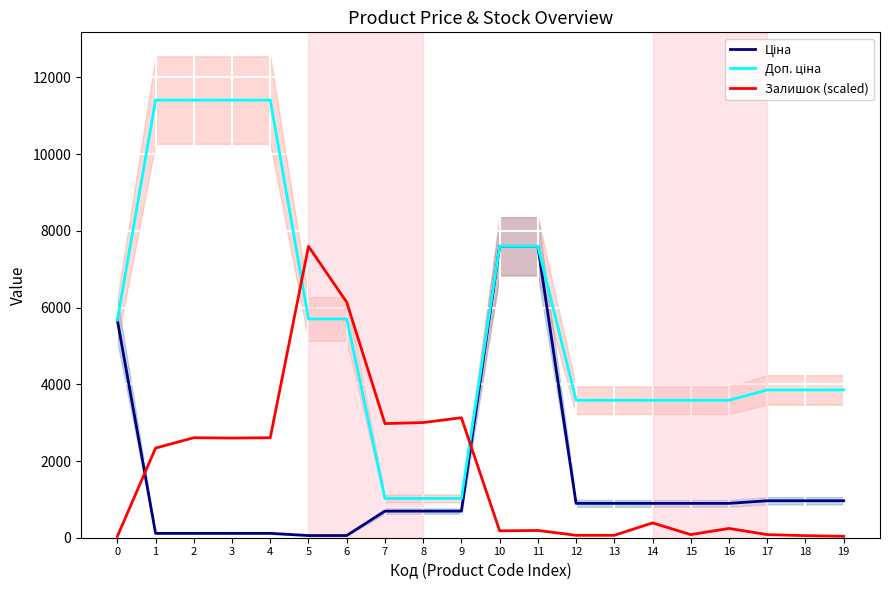

True or false: Доп. ціна and Ціна intersect in this chart.

False